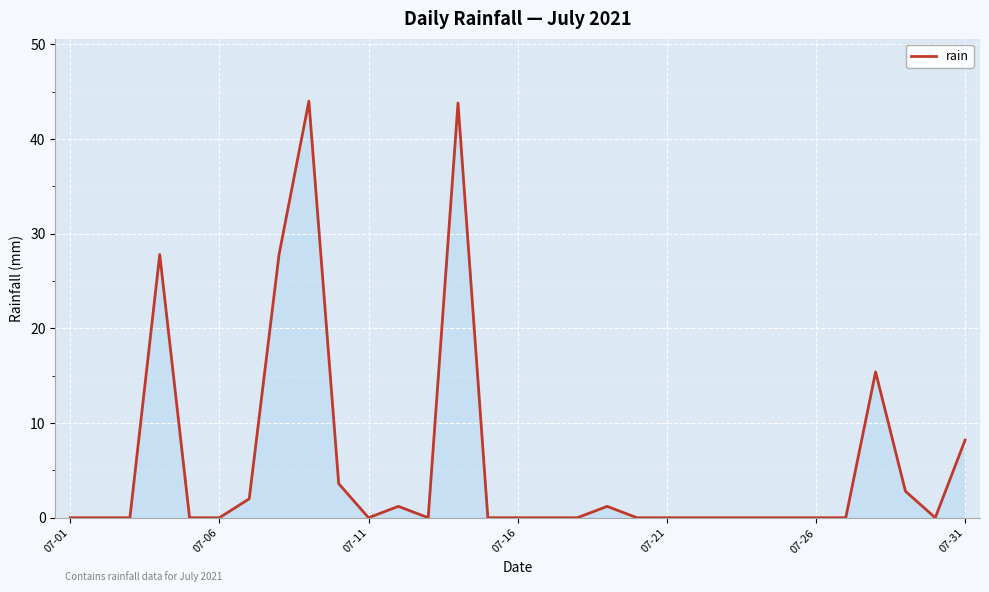

How many distinct data groups are displayed?

1